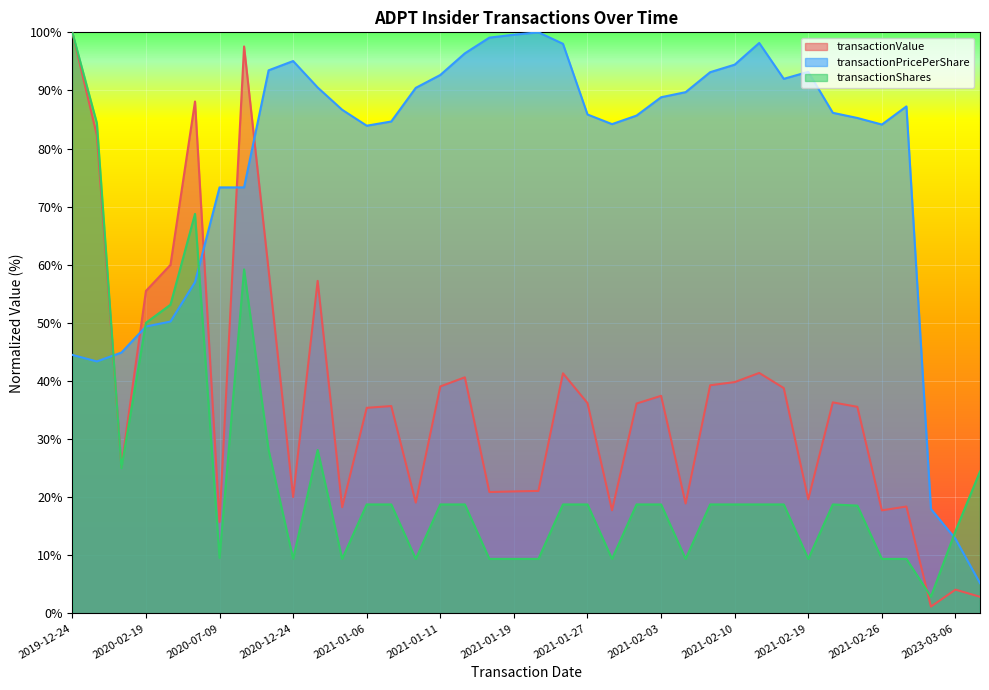

Rank the categories by transactionShares value from highest to lowest.

2019-12-24, 2019-12-27, 2020-05-11, 2020-09-29, 2020-02-20, 2020-02-19, 2020-12-21, 2020-12-28, 2019-12-31, 2024-03-05, 2021-01-06, 2021-01-04, 2021-01-11, 2021-01-13, 2021-01-25, 2021-01-27, 2021-02-01, 2021-02-03, 2021-02-08, 2021-02-10, 2021-02-12, 2021-02-17, 2021-02-22, 2021-02-24, 2023-03-06, 2020-07-09, 2020-12-24, 2020-12-31, 2021-01-08, 2021-01-15, 2021-01-19, 2021-01-22, 2021-01-29, 2021-02-05, 2021-02-19, 2021-02-26, 2021-03-01, 2022-03-07